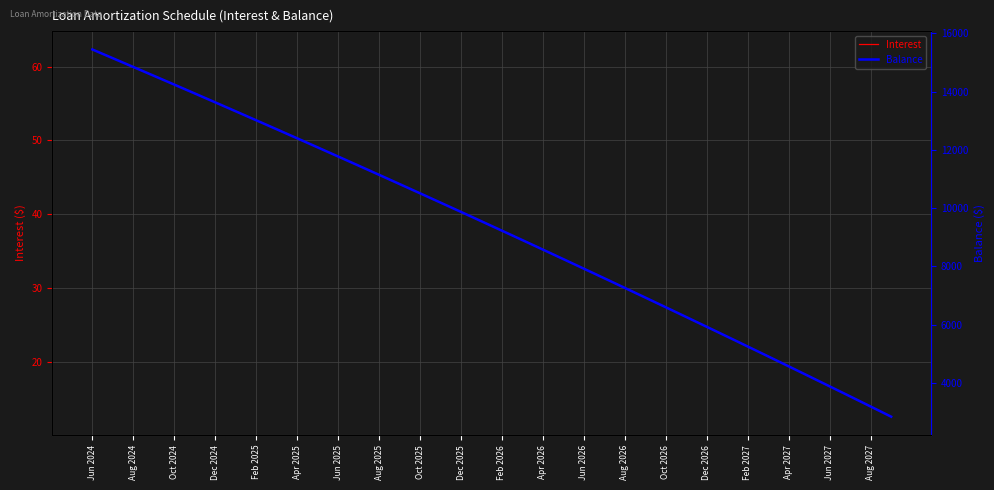

What is the minimum value for Interest?

12.6